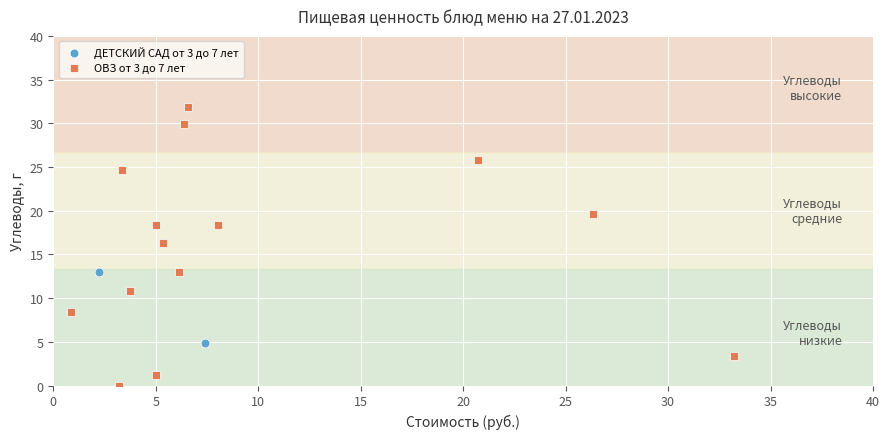

What are all the series names shown in the legend?

ДЕТСКИЙ САД от 3 до 7 лет, ОВЗ от 3 до 7 лет